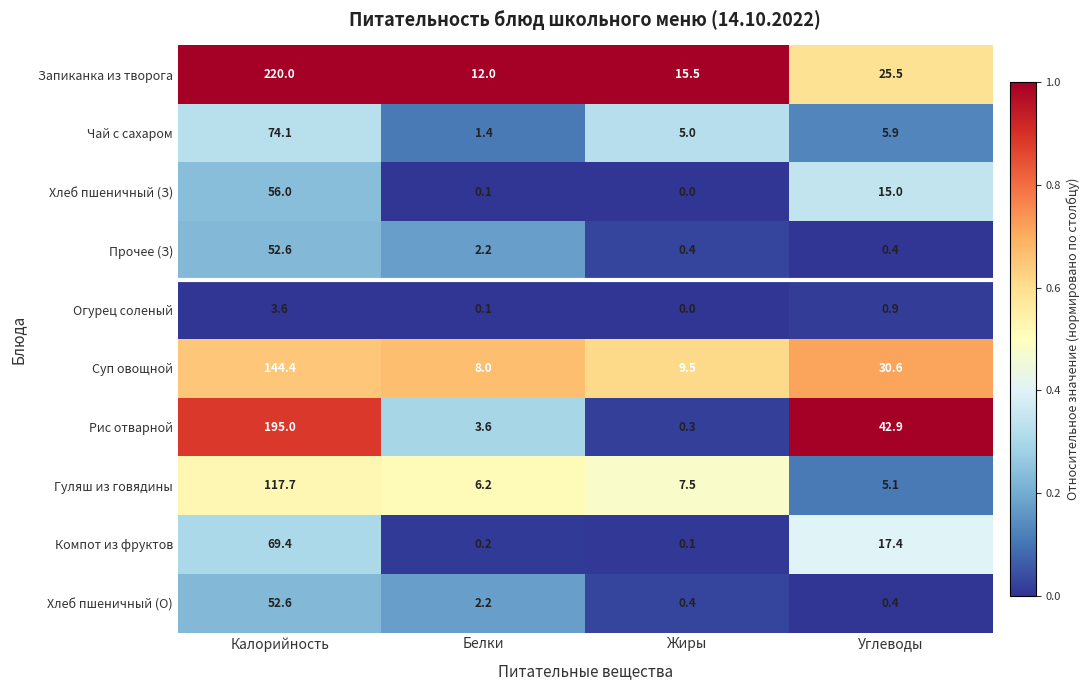

What is the total value across all series at Жиры?

38.7